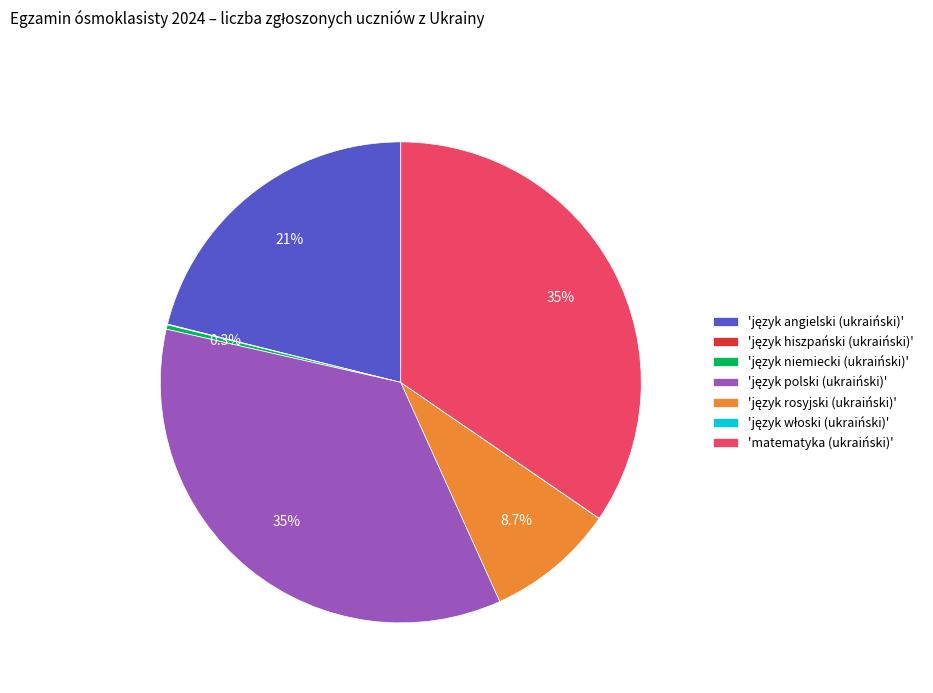

Is there any slice that represents more than half of the pie?

No